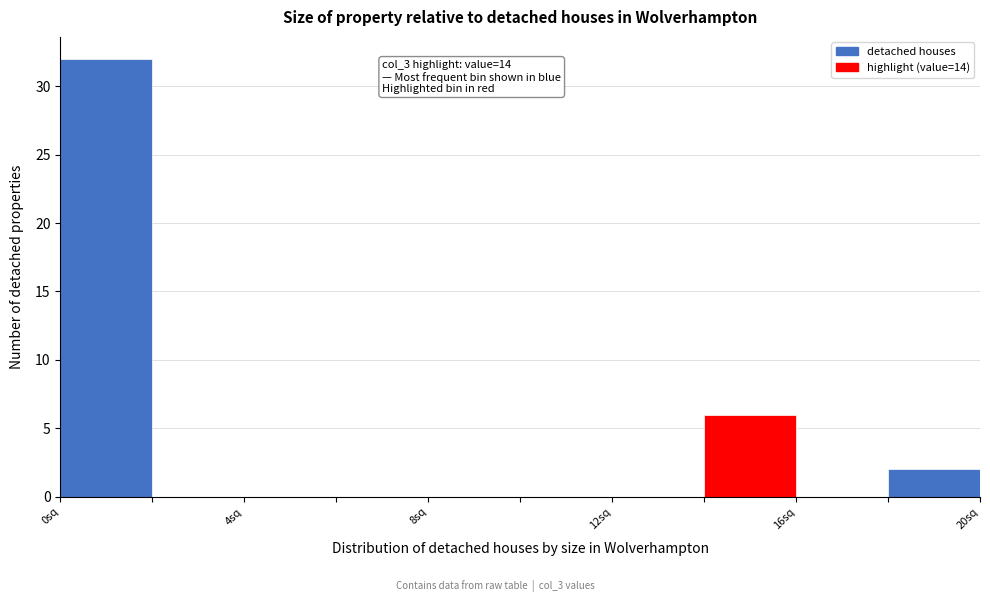

Over which range of the x-axis is the bar tallest?

0 to 2